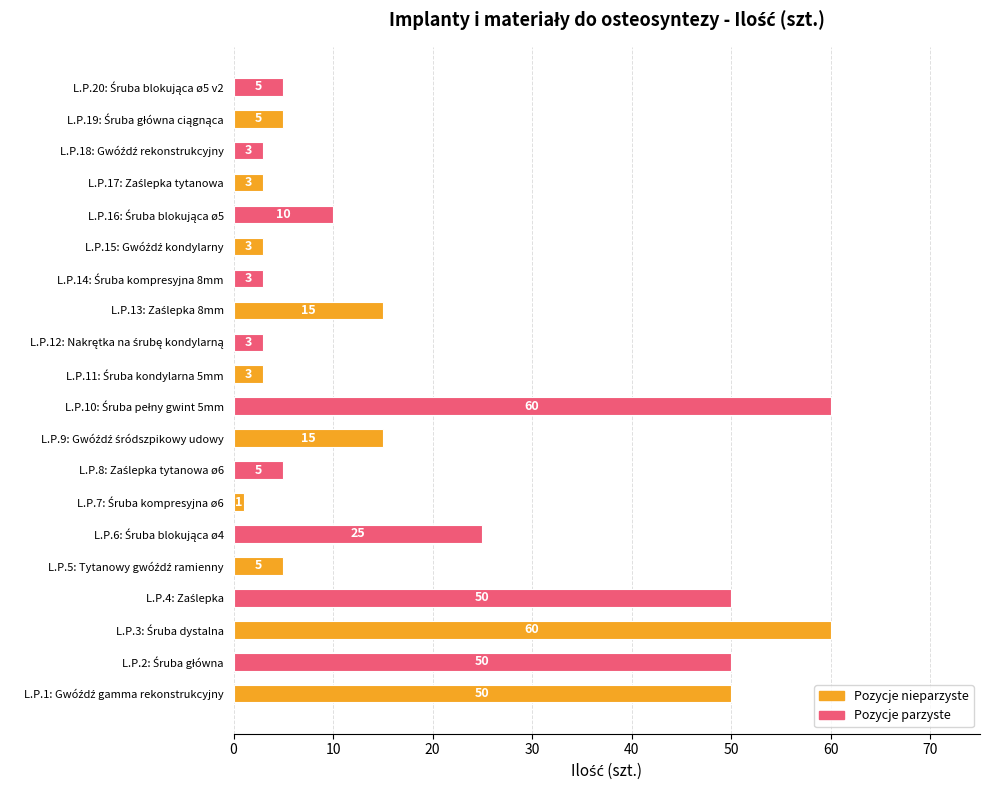

How many data points does each series have?

20